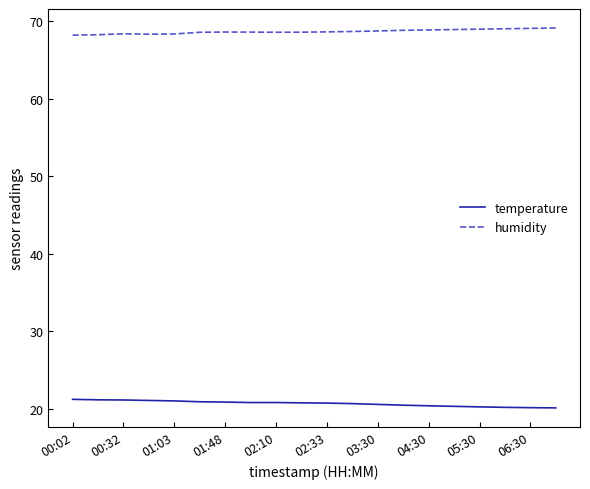

True or false: temperature and humidity intersect in this chart.

False